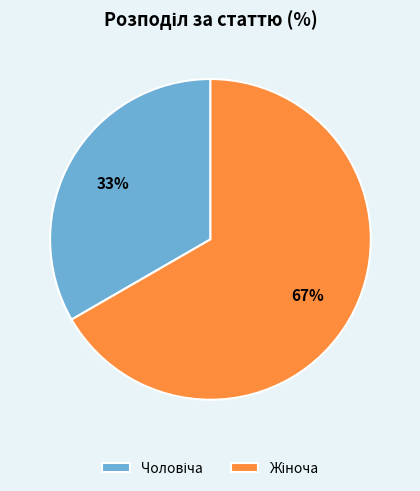

Does any single category account for the majority?

Yes